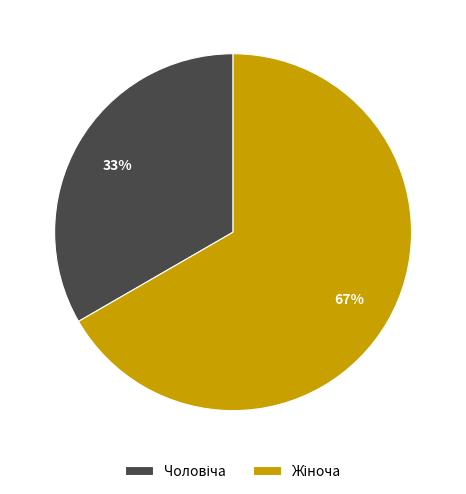

Does any single category account for the majority?

Yes